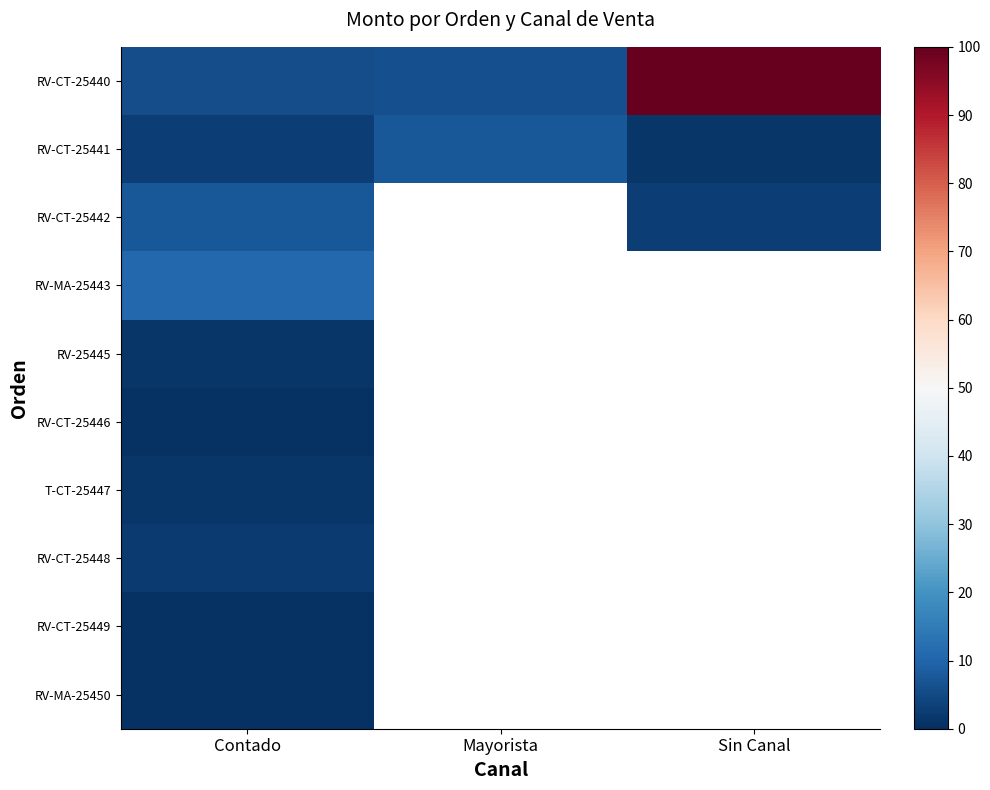

How many values in RV-CT-25446 are above zero?

1